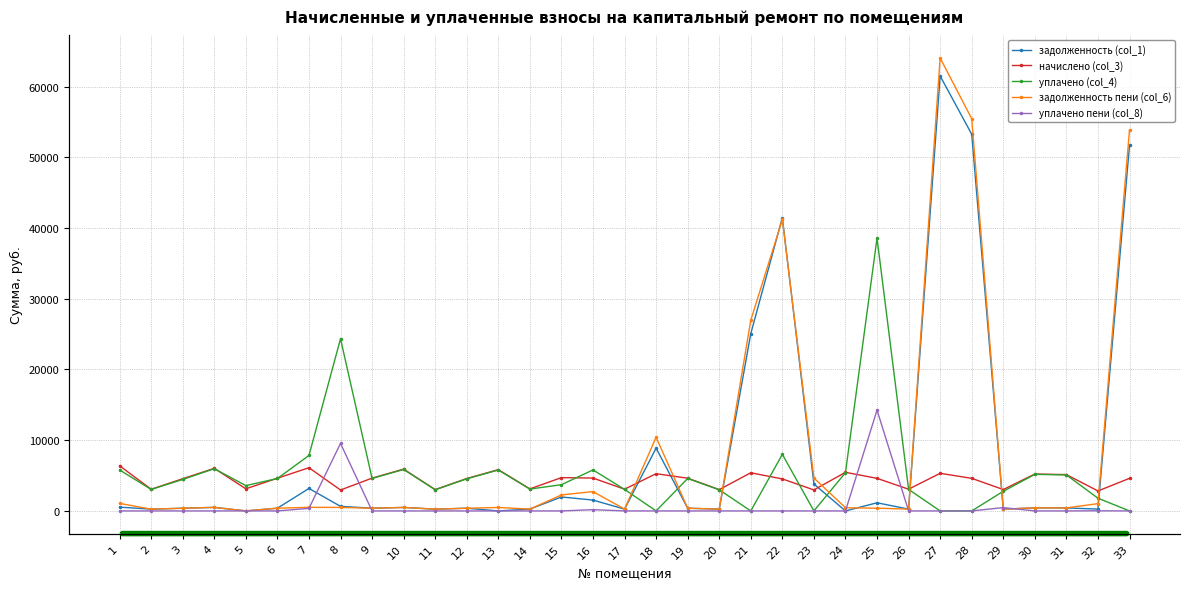

Reading right to left, list all the values displayed in this chart.

задолженность (col_1): 51675.2	256.7	427.9	434.8	252.1	53256.6	61491.2	256.0	1153.6	0.0	3807.3	41460.8	25068.5	251.3	385.5	8877.2	256.0	1535.5	1973.9	259.8	0.0	381.6	251.3	492.7	386.3	647.3	3177.1	385.5	0.0	501.9	379.3	255.2	532.0
начислено (col_3): 4607.5	2824.1	5134.9	5218.1	3025.4	4607.5	5320.0	3071.6	4607.5	5458.7	2969.9	4524.2	5393.9	3016.2	4626.0	5264.4	3071.6	4644.5	4709.3	3118.0	5838.0	4579.8	3016.2	5912.0	4635.2	2960.6	6106.3	4626.0	3127.2	6023.0	4552.0	3062.4	6383.9
уплачено (col_4): 0.0	1799.8	5089.4	5171.8	2773.3	0.0	0.0	3044.4	38570.0	5410.3	0.0	8000.0	0.0	2989.5	4585.0	0.0	3044.7	5798.4	3707.5	3090.3	5786.3	4539.2	2989.5	5859.6	4594.2	24342.0	7839.7	4585.0	3581.2	5969.7	4450.6	3035.3	5795.3
задолженность пени (col_6): 53848.6	1031.1	427.9	434.8	252.1	55455.3	64029.9	256.0	384.0	454.9	4644.6	41214.7	26969.4	251.3	385.5	10416.0	256.0	2732.6	2262.0	259.8	486.5	381.6	251.3	493.0	386.3	493.4	508.9	385.5	11.8	501.9	379.3	255.2	1065.5
уплачено пени (col_8): 0.0	19.2	0.0	0.9	469.0	0.0	0.0	0.0	14249.9	0.0	0.0	0.0	0.0	0.0	0.0	0.0	0.8	176.4	0.0	0.0	0.3	0.0	0.0	0.0	1.4	9547.5	362.6	0.0	8.2	0.0	0.0	0.0	0.0